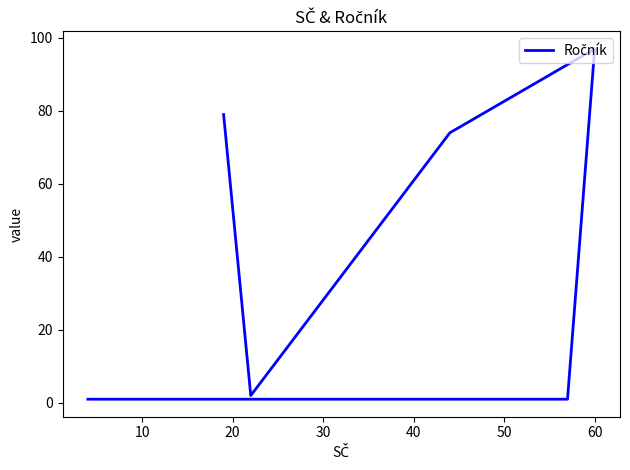

What is the difference between the maximum and second lowest values?

96